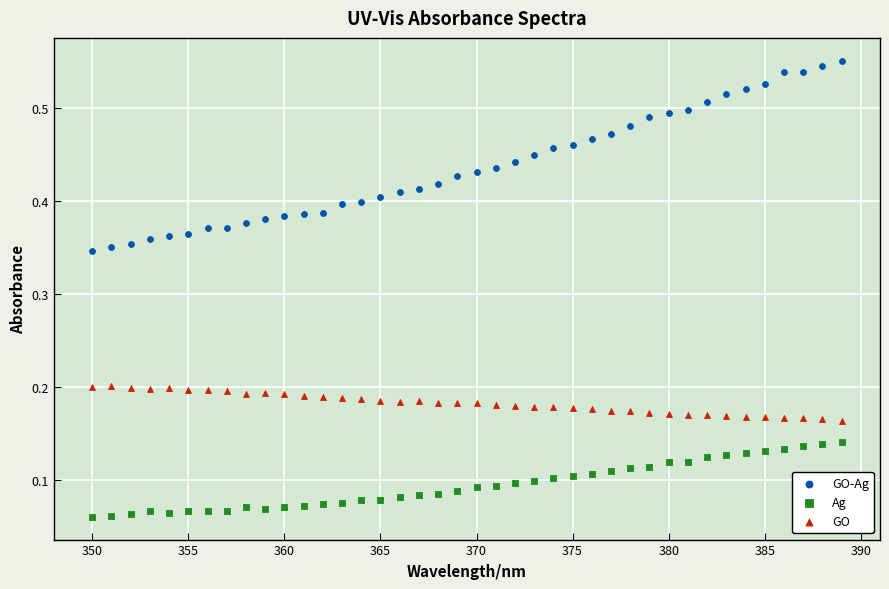

Which series has the widest spread of Y values?

GO-Ag